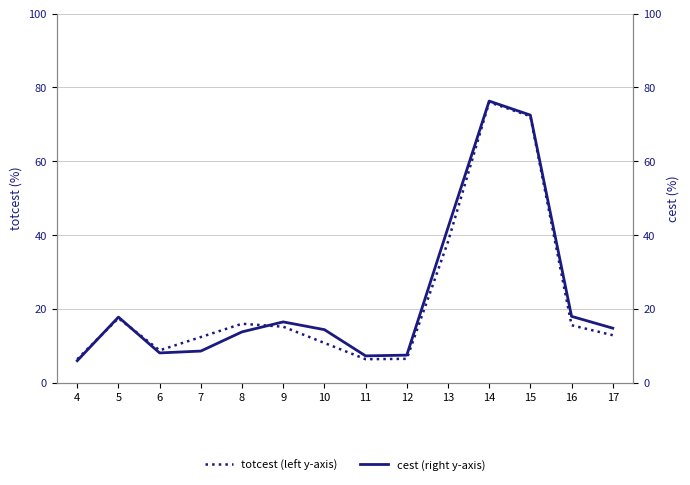

Is it true that totcest (left y-axis) equals 6.4 at 4?

True